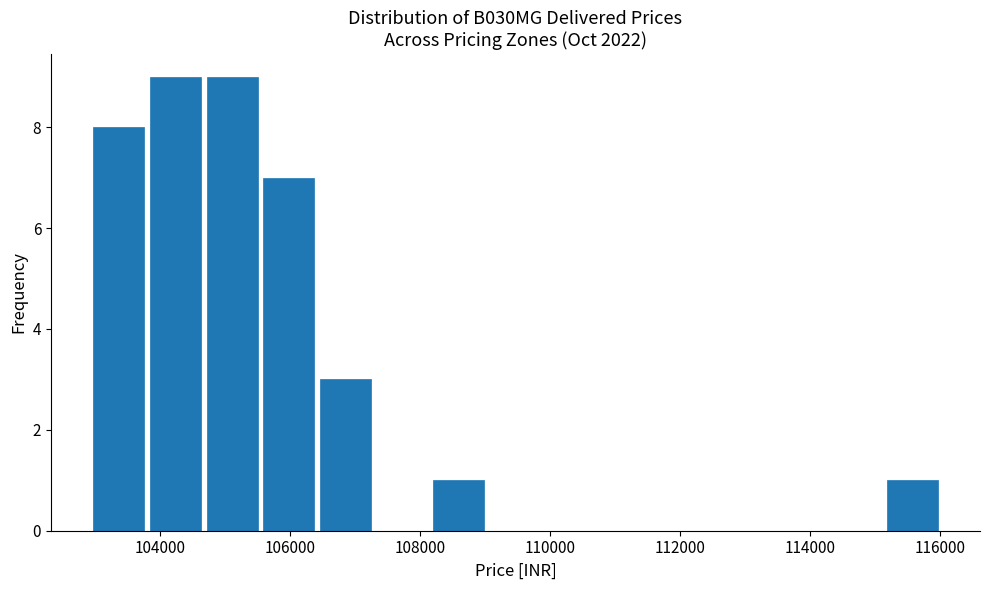

Reading left to right, list every bar in this chart as the range it spans on the x-axis followed by its height. Neither the bar edges nor the heights are printed on the chart, so give them approximately, as read against the axes.

103000 to 103800: 8
103800 to 104600: 9
104600 to 105600: 9
105600 to 106400: 7
106400 to 107200: 3
107200 to 108200: 0
108200 to 109000: 1
109000 to 110000: 0
110000 to 110800: 0
110800 to 111600: 0
111600 to 112600: 0
112600 to 113400: 0
113400 to 114200: 0
114200 to 115200: 0
115200 to 116000: 1